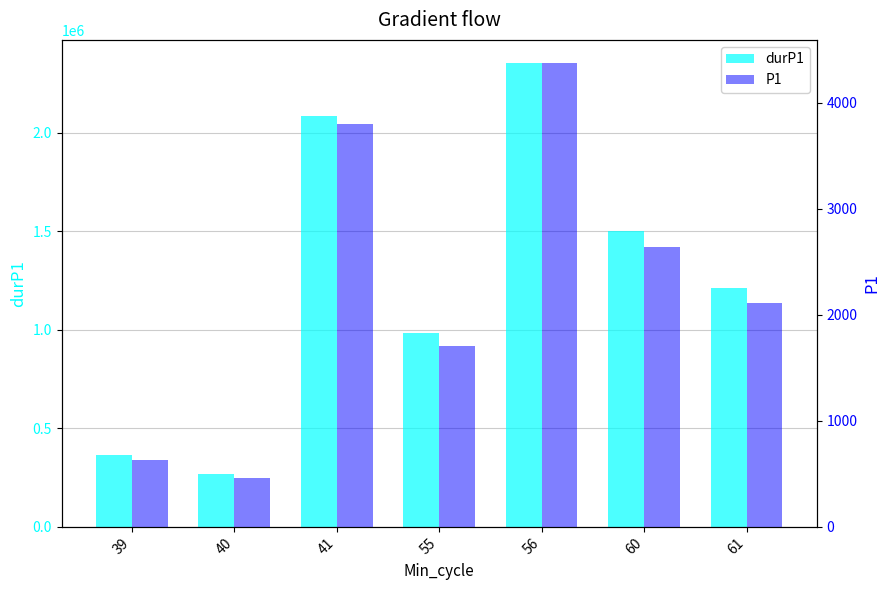

Is the value of durP1 at 39 greater than the value of P1 at 61?

Yes